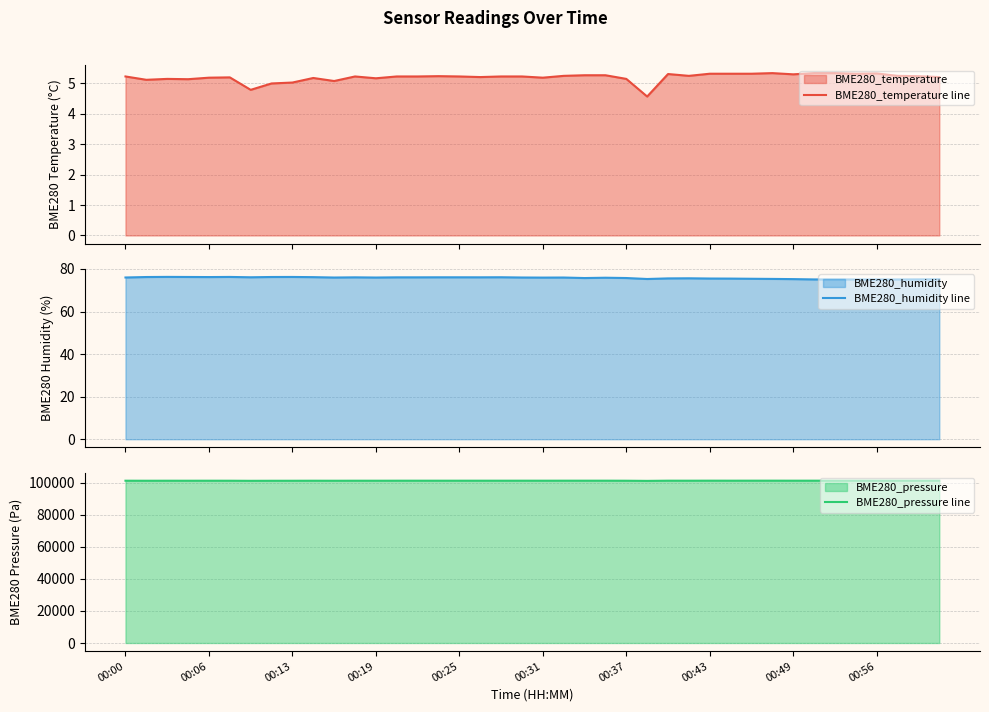

What is the difference between the second highest and minimum values in the BME280_temperature line series?

0.8